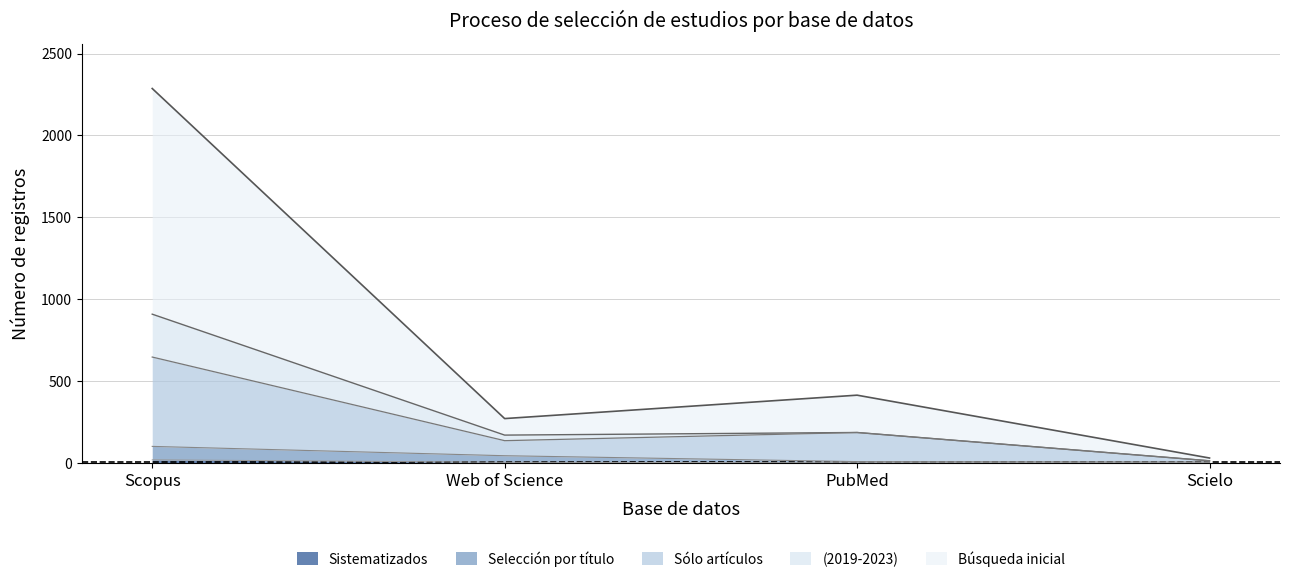

True or false: (2019-2023) and Sólo artículos cross at least once.

False